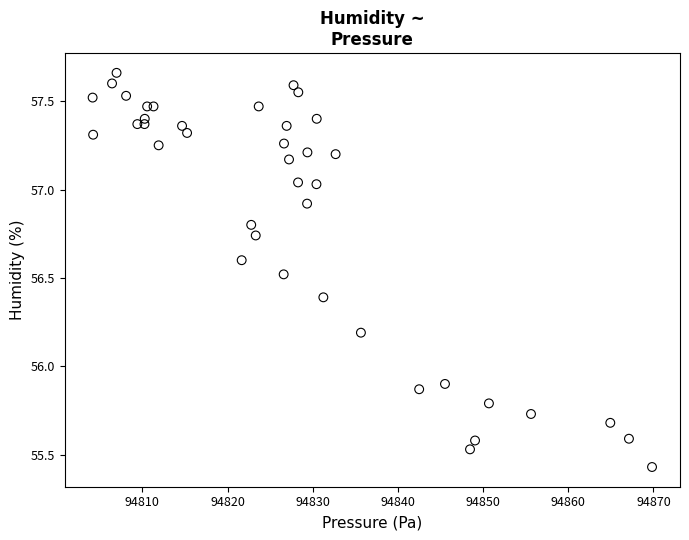

What is the range of X values (max minus min)?

65.7